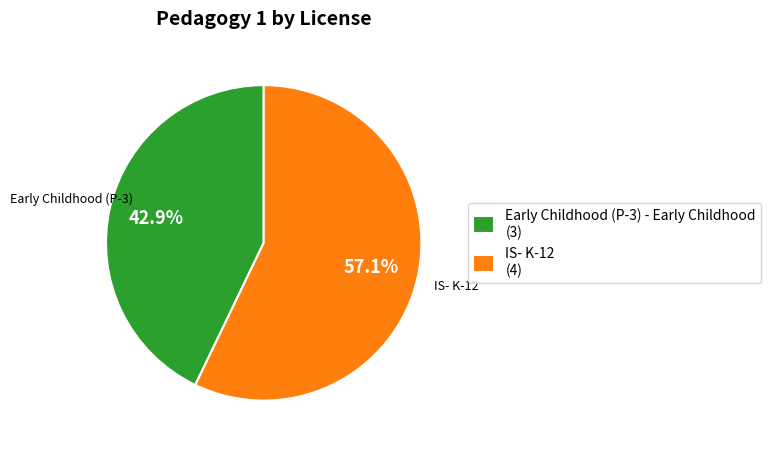

Combined, what portion of the pie is IS- K-12 and Early Childhood (P-3) - Early Childhood?

100.0%